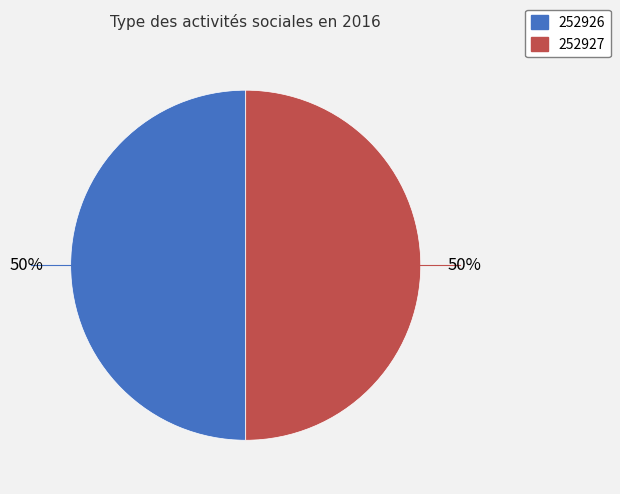

To the nearest percent, what is the average slice percentage?

50%